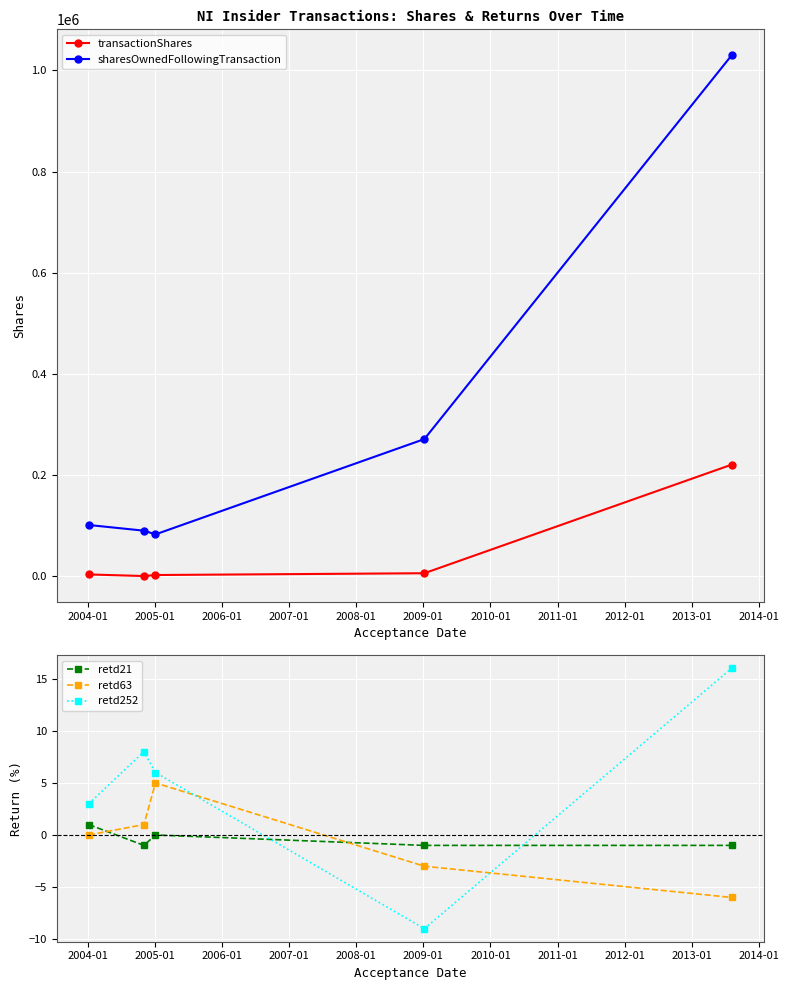

In sharesOwnedFollowingTransaction, how many points are lower than both neighbors (excluding endpoints)?

1